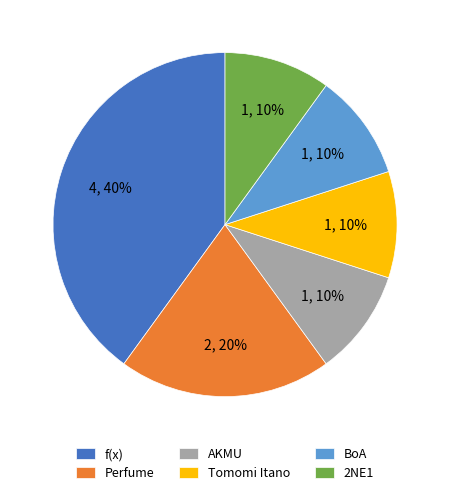

How many segments does this pie chart have?

6